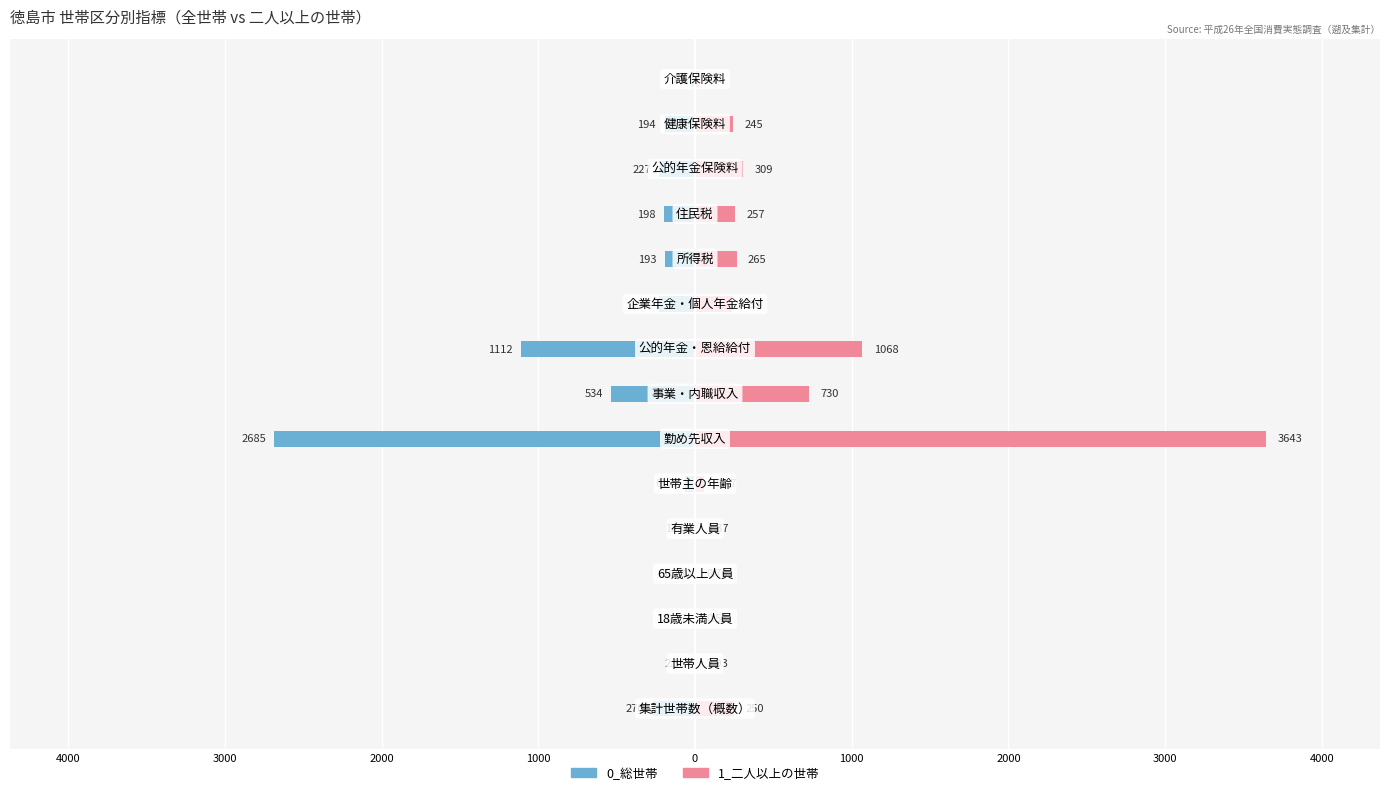

Which series has the largest range (max minus min)?

1_二人以上の世帯